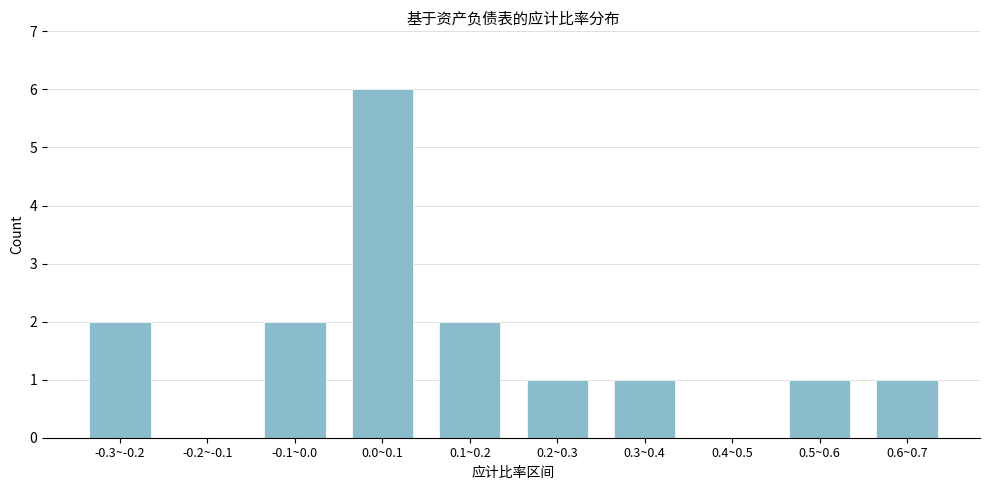

Reading left to right, transcribe all the data shown in this chart.

-0.3~-0.2=2	-0.2~-0.1=0	-0.1~0.0=2	0.0~0.1=6	0.1~0.2=2	0.2~0.3=1	0.3~0.4=1	0.4~0.5=0	0.5~0.6=1	0.6~0.7=1